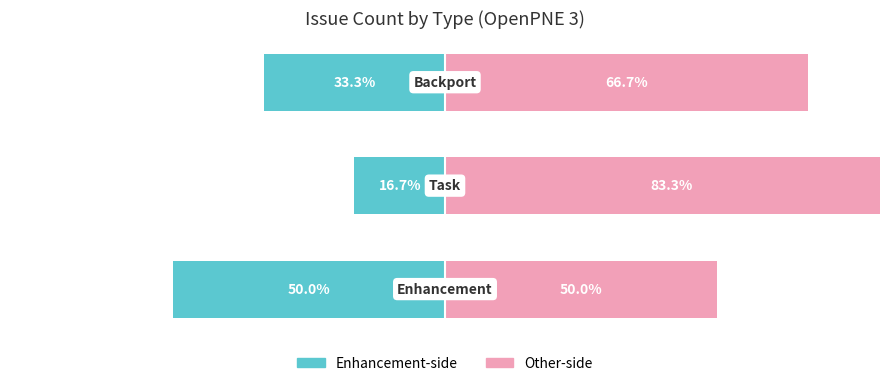

Reading left to right, what are all the values shown in this chart?

Enhancement-side: 0=-50.0	1=-16.7	2=-33.3
Other-side: 0=50.0	1=83.3	2=66.7